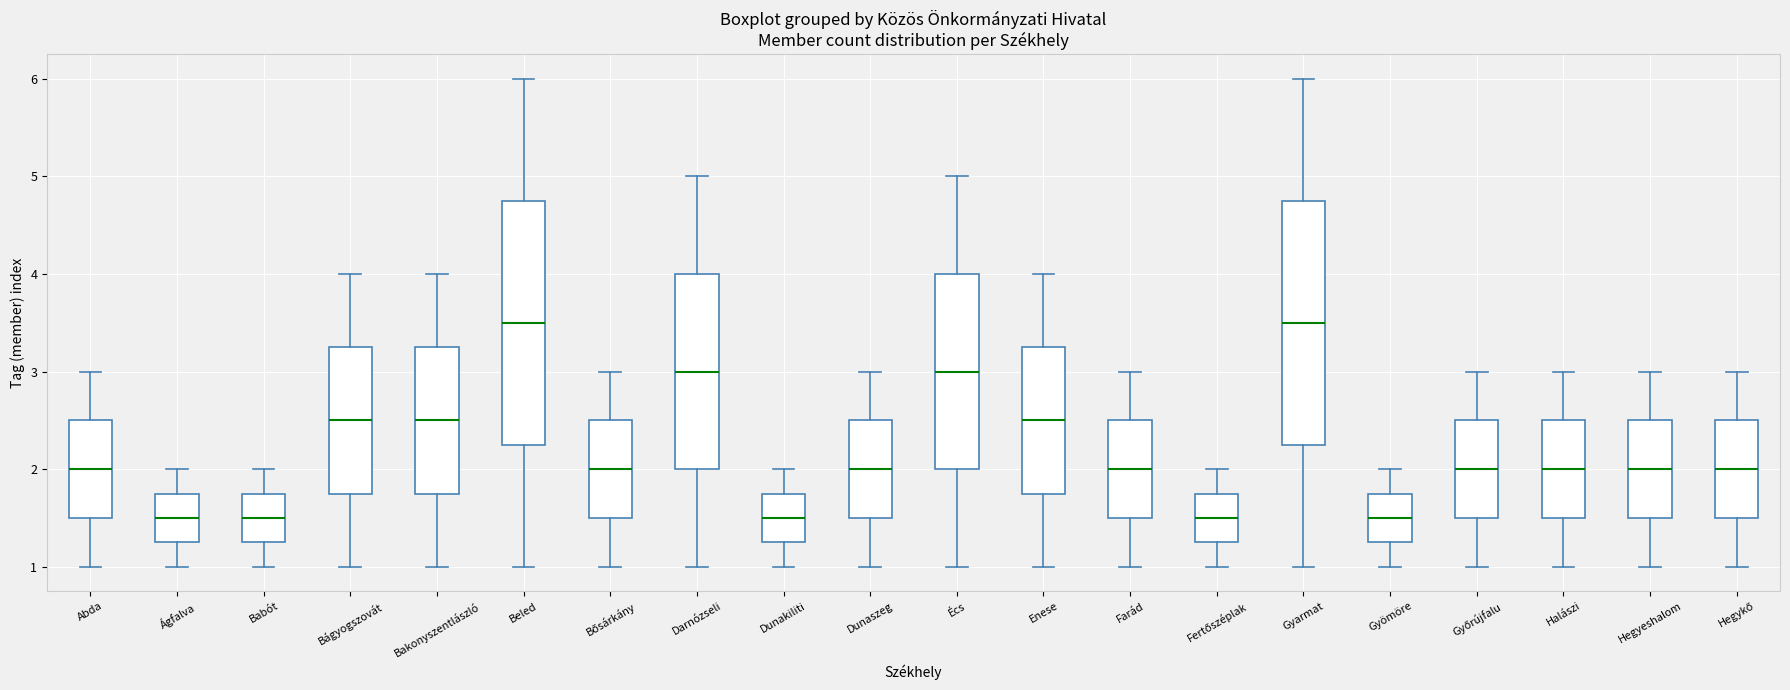

Reading left to right, read every box against the y-axis: the position of its median line, the range the box covers, and the ends of its whiskers. The values are not printed on the chart, so give them approximately, as read against the axis.

Abda: median 2.0, box 1.5 to 2.5, whiskers 1.0 to 3.0
Ágfalva: median 1.5, box 1.3 to 1.8, whiskers 1.0 to 2.0
Babót: median 1.5, box 1.3 to 1.8, whiskers 1.0 to 2.0
Bágyogszovát: median 2.5, box 1.8 to 3.3, whiskers 1.0 to 4.0
Bakonyszentlászló: median 2.5, box 1.8 to 3.3, whiskers 1.0 to 4.0
Beled: median 3.5, box 2.3 to 4.8, whiskers 1.0 to 6.0
Bősárkány: median 2.0, box 1.5 to 2.5, whiskers 1.0 to 3.0
Darnózseli: median 3.0, box 2.0 to 4.0, whiskers 1.0 to 5.0
Dunakiliti: median 1.5, box 1.3 to 1.8, whiskers 1.0 to 2.0
Dunaszeg: median 2.0, box 1.5 to 2.5, whiskers 1.0 to 3.0
Écs: median 3.0, box 2.0 to 4.0, whiskers 1.0 to 5.0
Enese: median 2.5, box 1.8 to 3.3, whiskers 1.0 to 4.0
Farád: median 2.0, box 1.5 to 2.5, whiskers 1.0 to 3.0
Fertőszéplak: median 1.5, box 1.3 to 1.8, whiskers 1.0 to 2.0
Gyarmat: median 3.5, box 2.3 to 4.8, whiskers 1.0 to 6.0
Gyömöre: median 1.5, box 1.3 to 1.8, whiskers 1.0 to 2.0
Győrújfalu: median 2.0, box 1.5 to 2.5, whiskers 1.0 to 3.0
Halászi: median 2.0, box 1.5 to 2.5, whiskers 1.0 to 3.0
Hegyeshalom: median 2.0, box 1.5 to 2.5, whiskers 1.0 to 3.0
Hegykő: median 2.0, box 1.5 to 2.5, whiskers 1.0 to 3.0